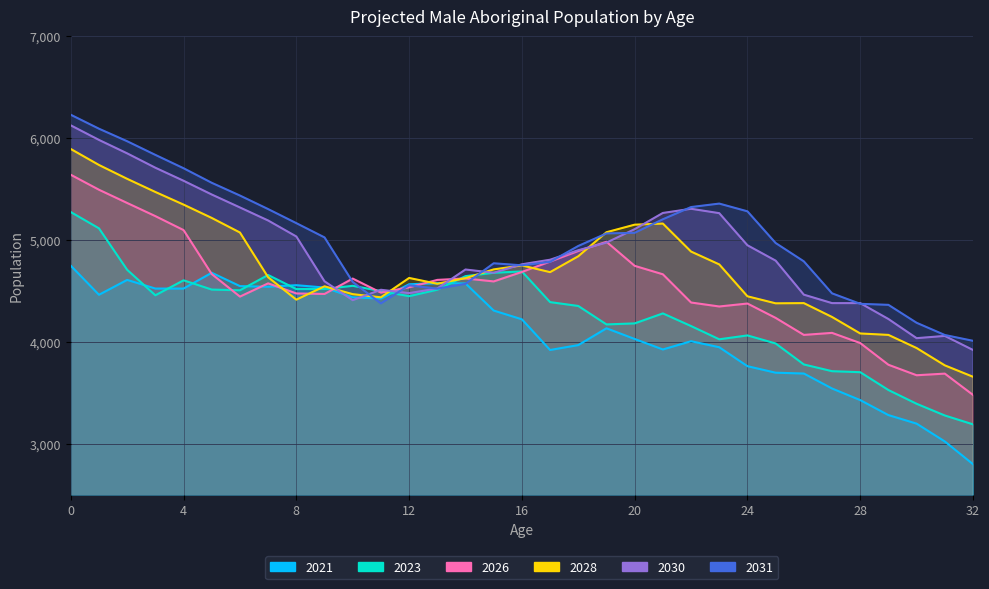

What are all the series names shown in the legend?

2021, 2023, 2026, 2028, 2030, 2031